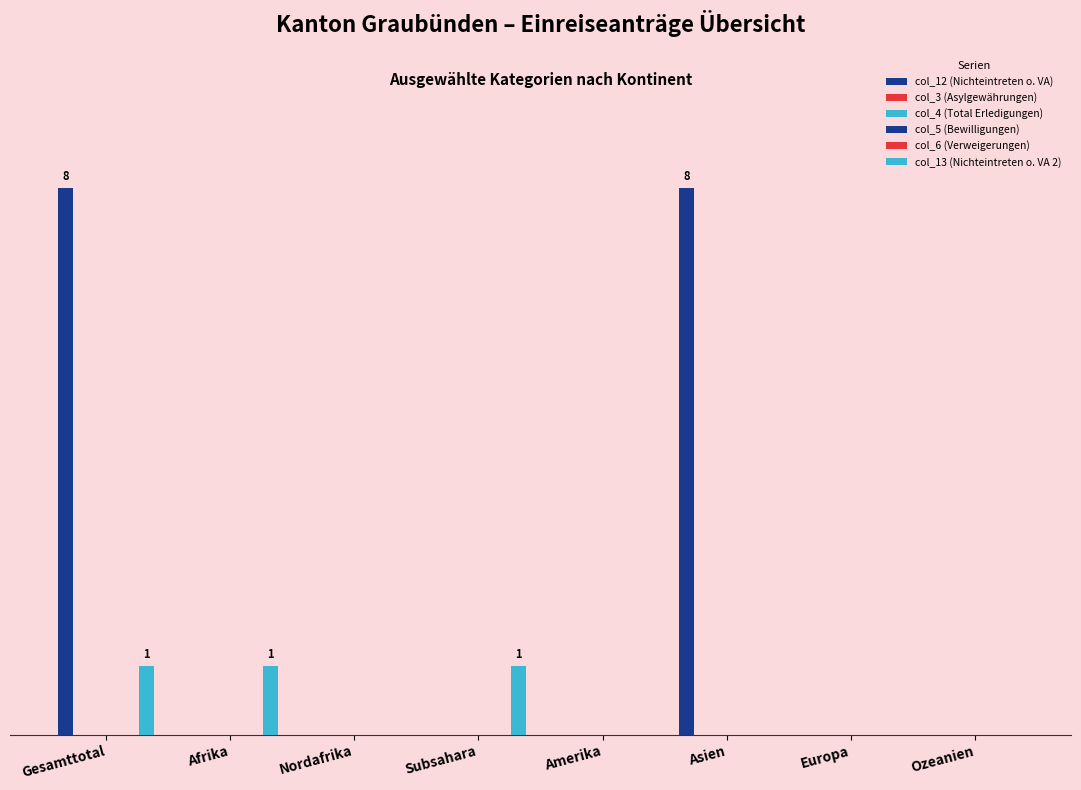

Which category has the lowest value across all series?

Afrika